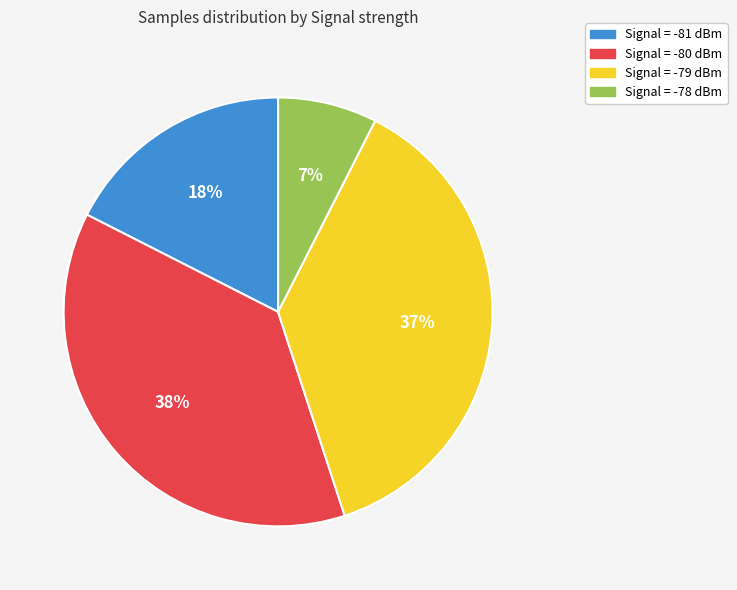

What is the smallest slice in the pie chart?

Signal = -78 dBm